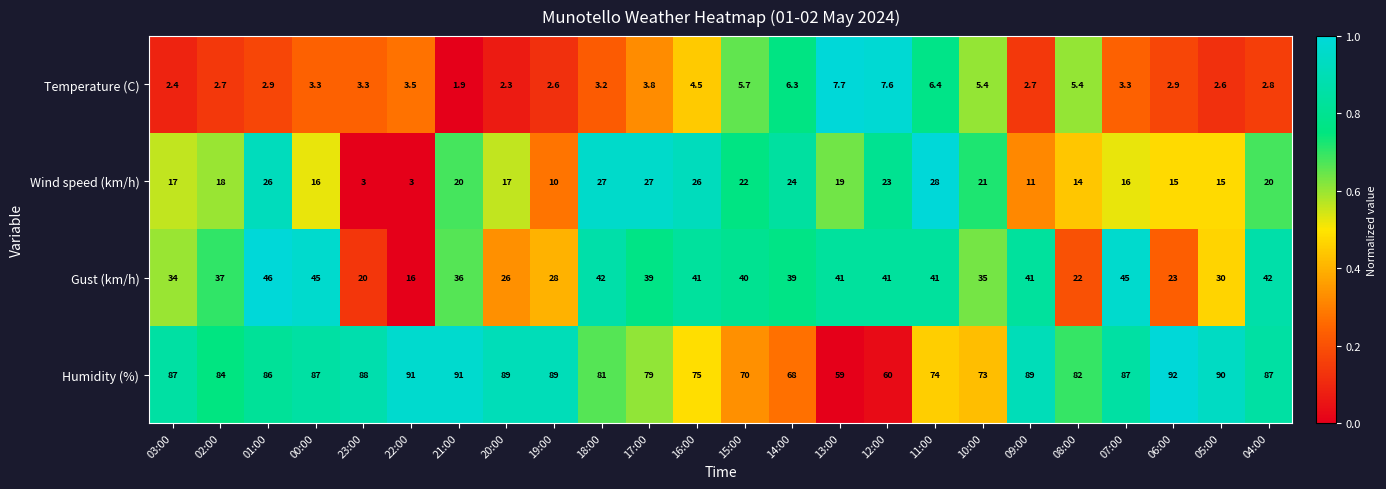

Which series has the largest range (max minus min)?

Humidity (%)